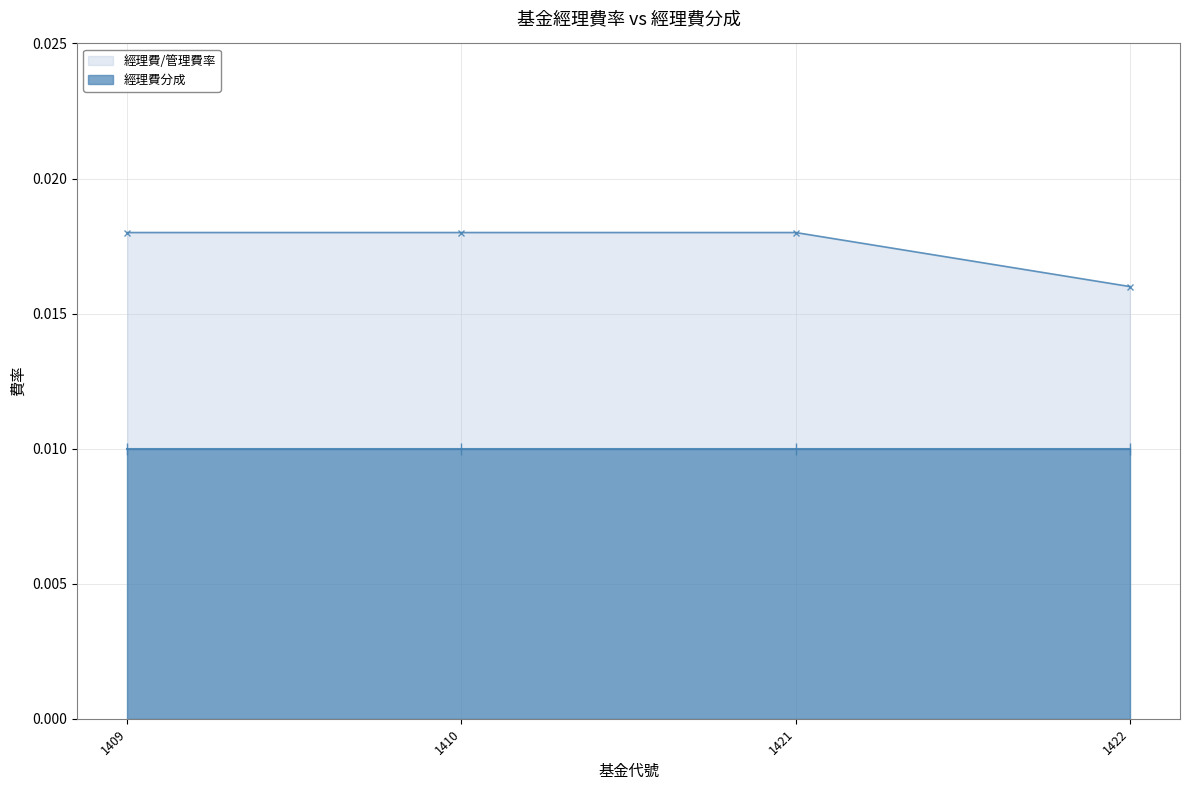

How many 經理費/管理費率 values are between 0 and 1?

4